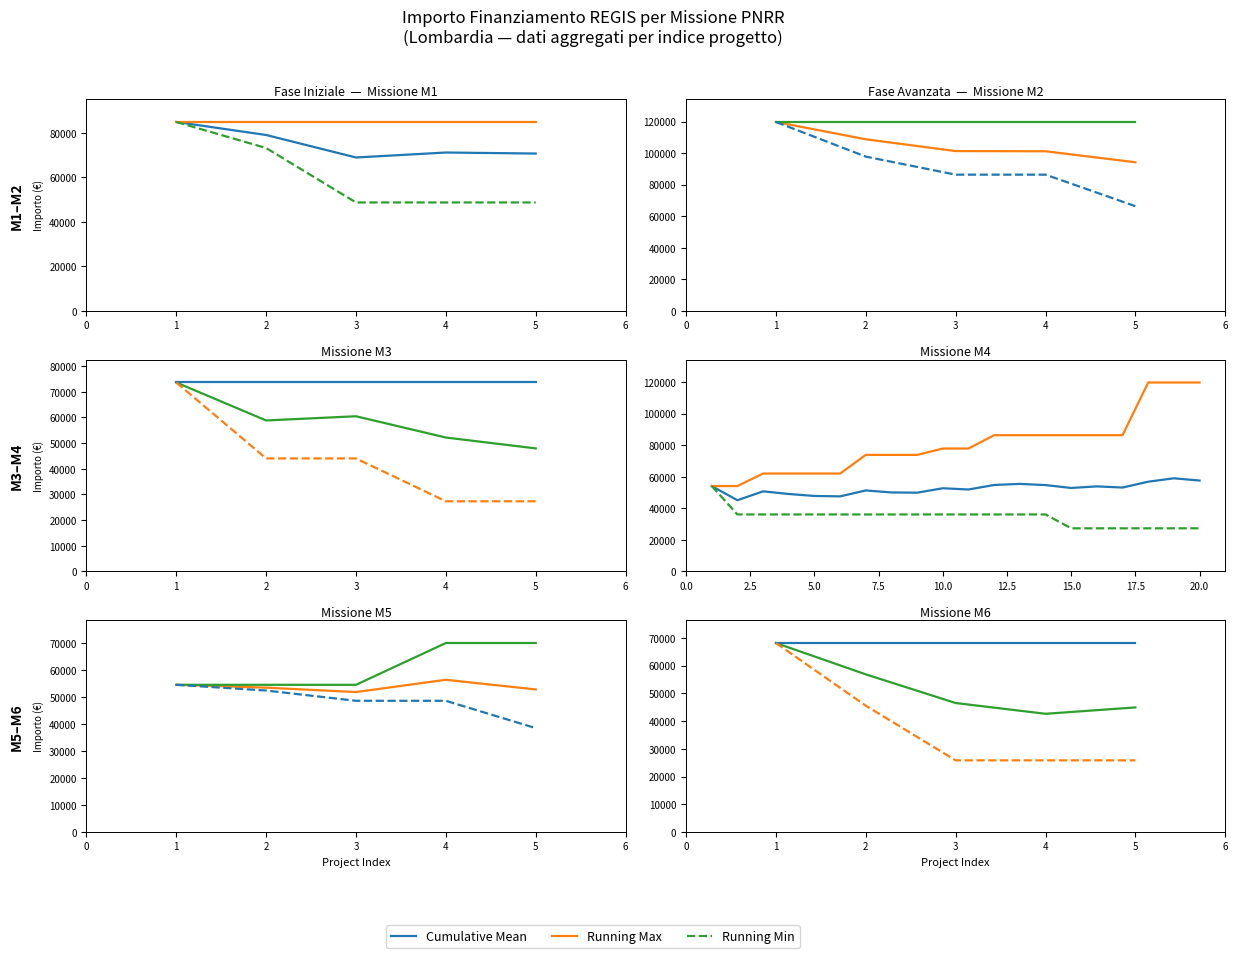

What is the sum of all Cumulative Mean values?

259151.0